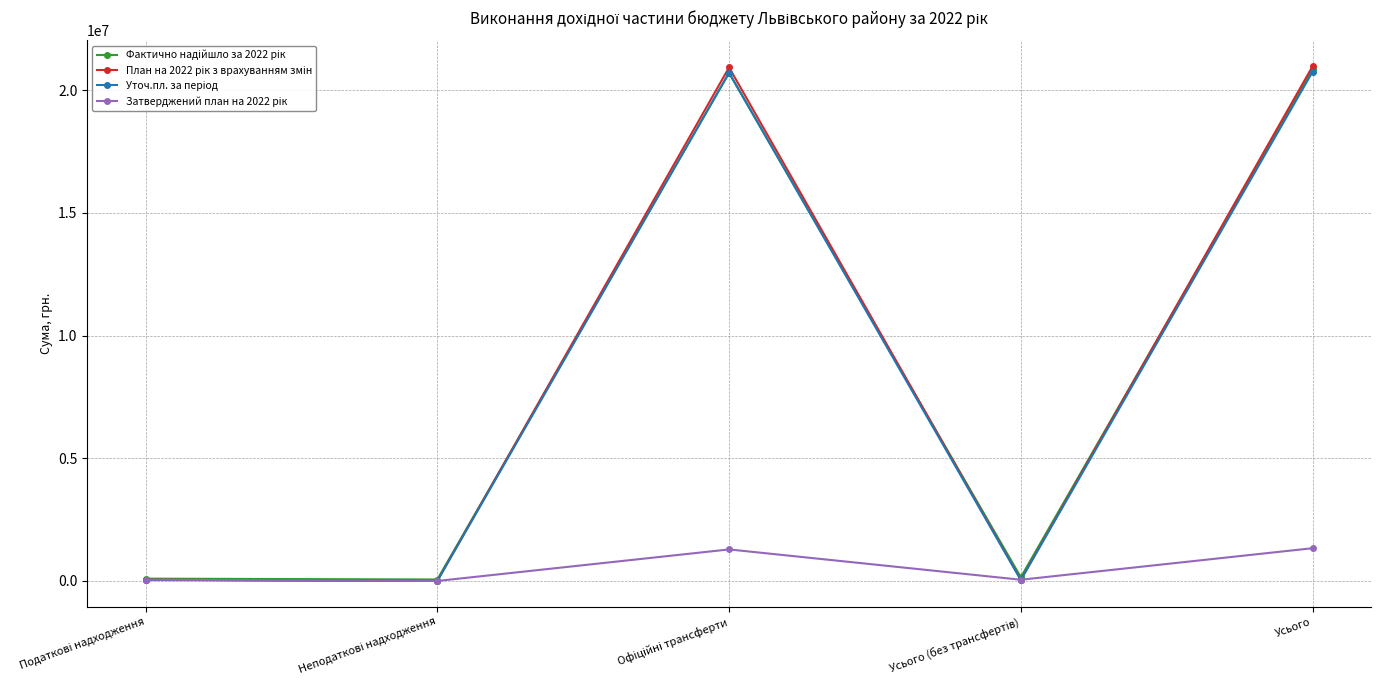

What is the maximum value shown in the chart?

20974564.6